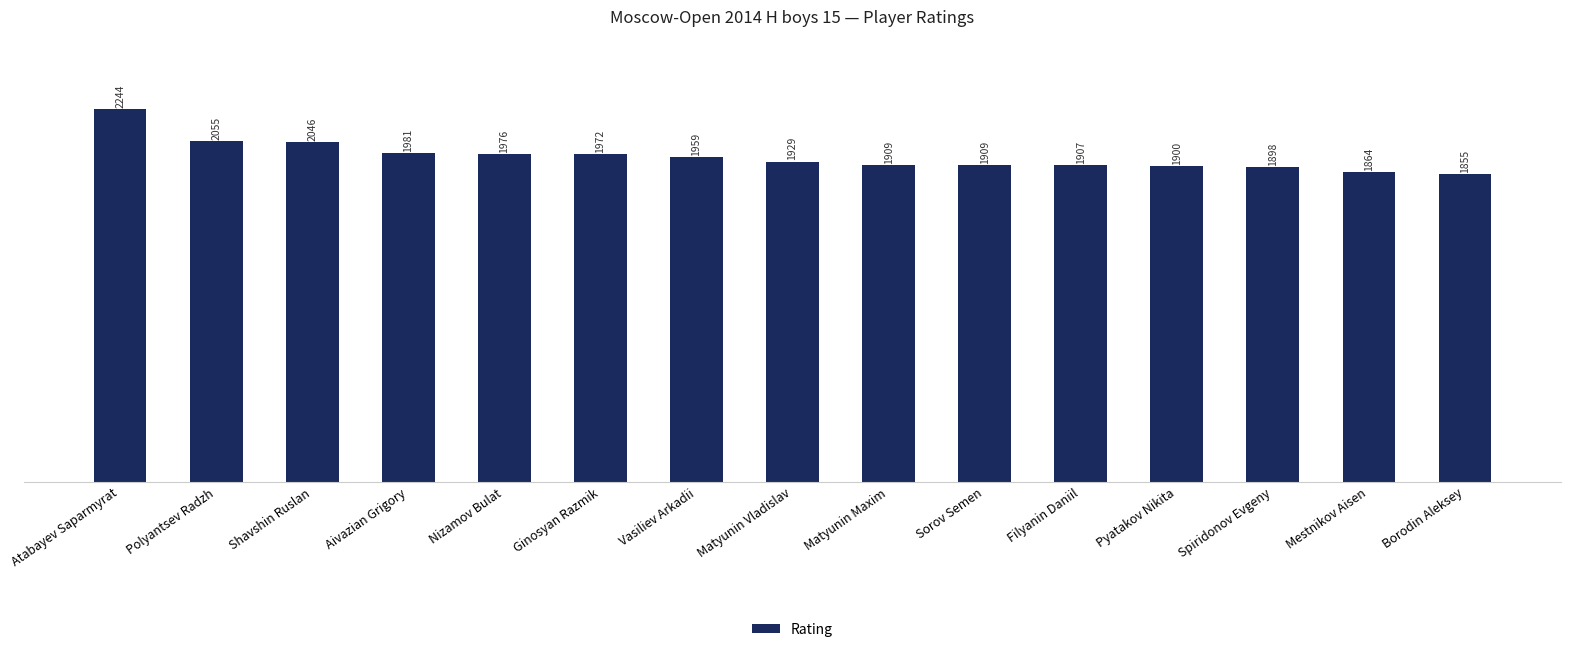

Which label corresponds to the largest value in the chart?

Atabayev Saparmyrat